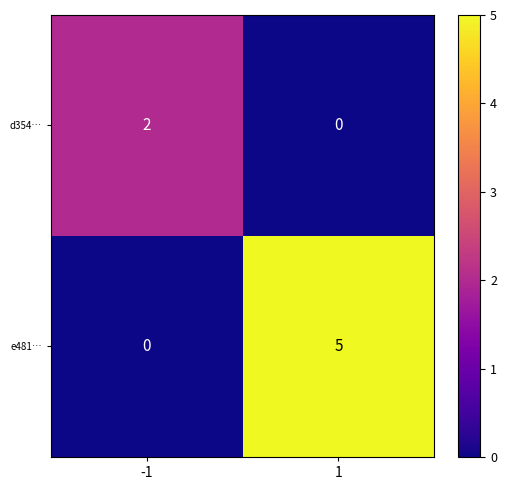

At -1, list the series in order from smallest to largest.

e481…, d354…